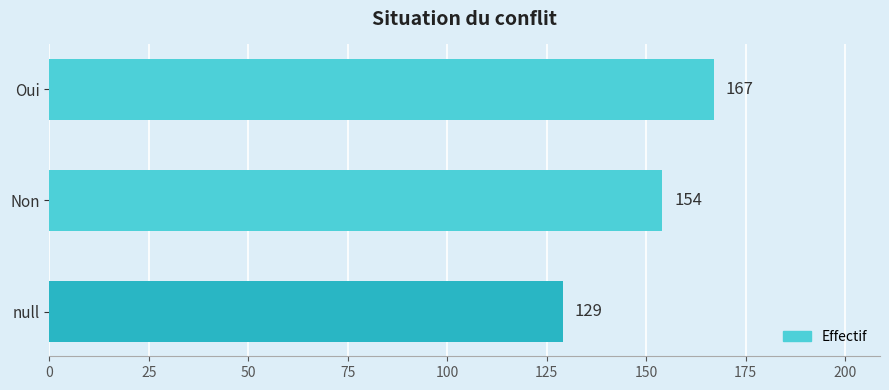

What is the change in value from Oui to Non?

-13